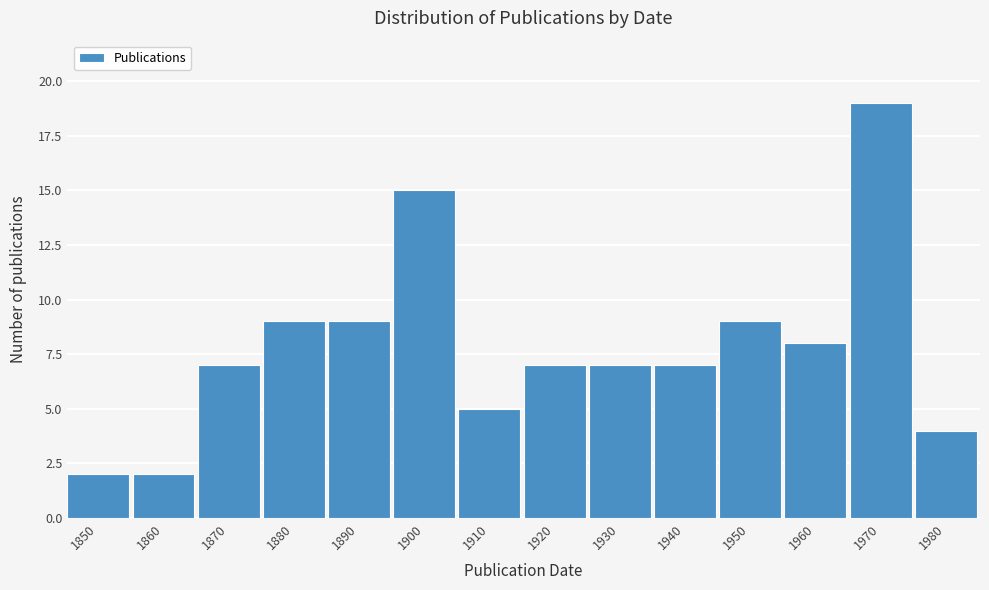

Reading left to right, transcribe all the data shown in this chart.

1850=2	1860=2	1870=7	1880=9	1890=9	1900=15	1910=5	1920=7	1930=7	1940=7	1950=9	1960=8	1970=19	1980=4